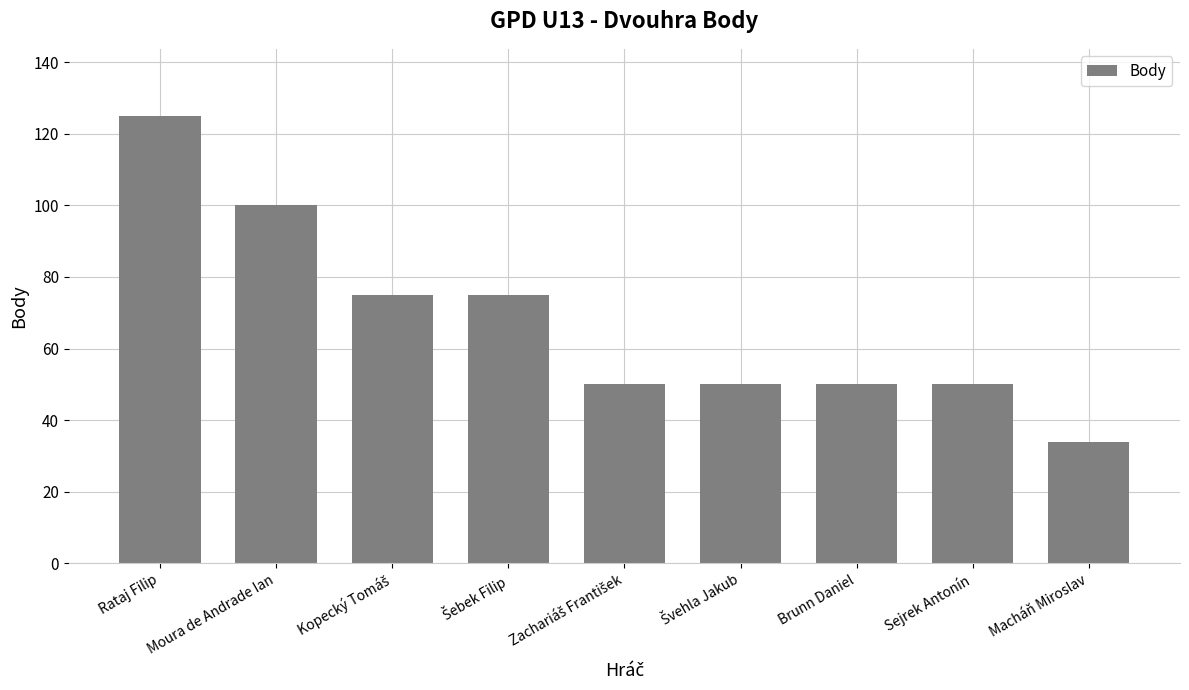

Where does the data first go above 50?

Rataj Filip